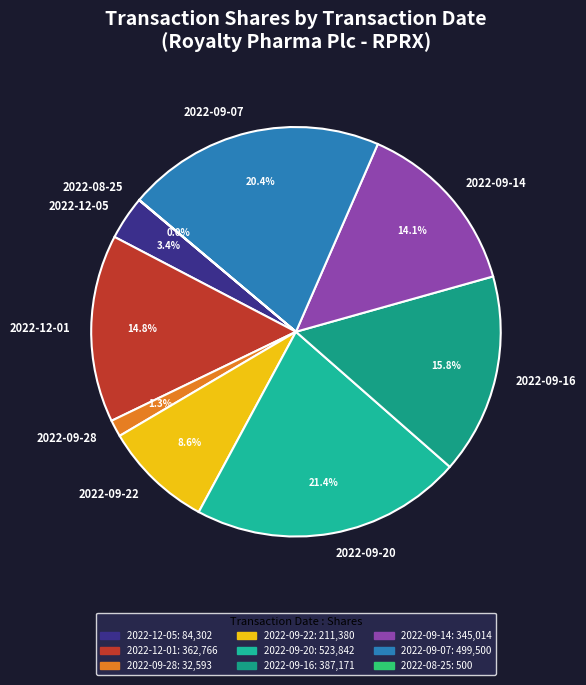

What percentage is the 2022-09-14 slice, to the nearest percent?

14%